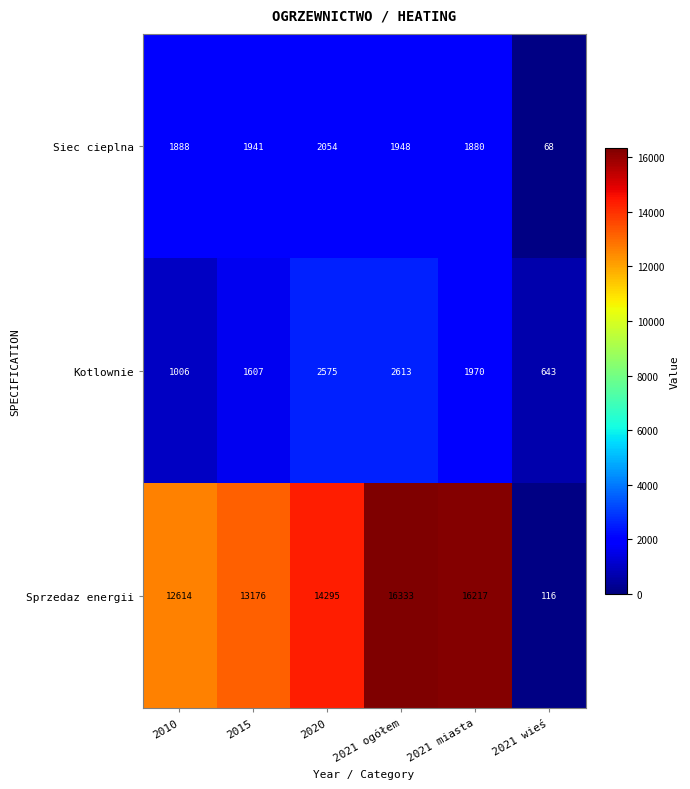

The Siec cieplna series shows 1941 at 2015. True or false?

True